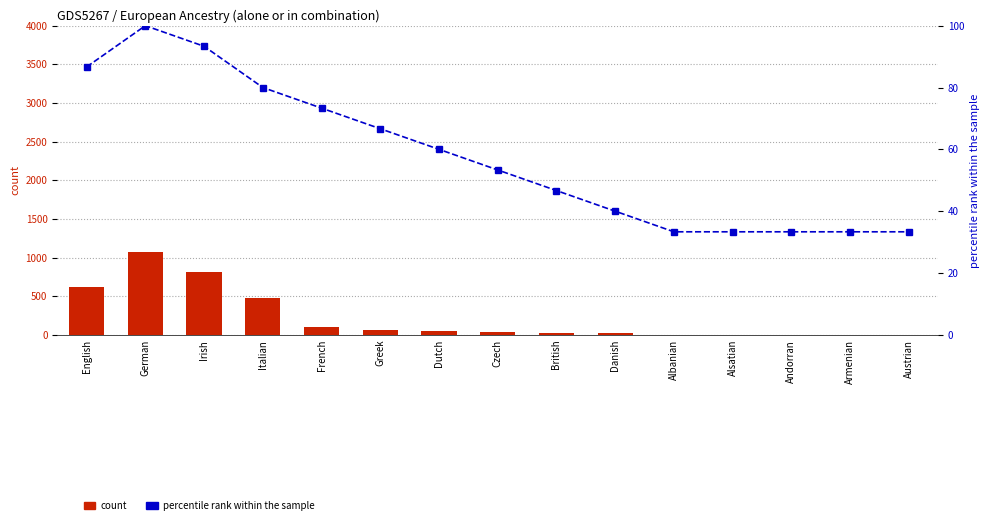

Between Alsatian and Czech, which is larger?

Czech